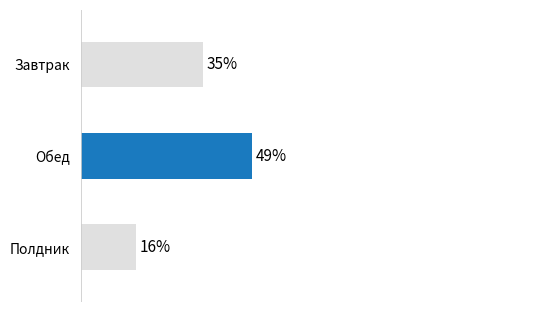

Which label corresponds to the largest value in the chart?

Обед